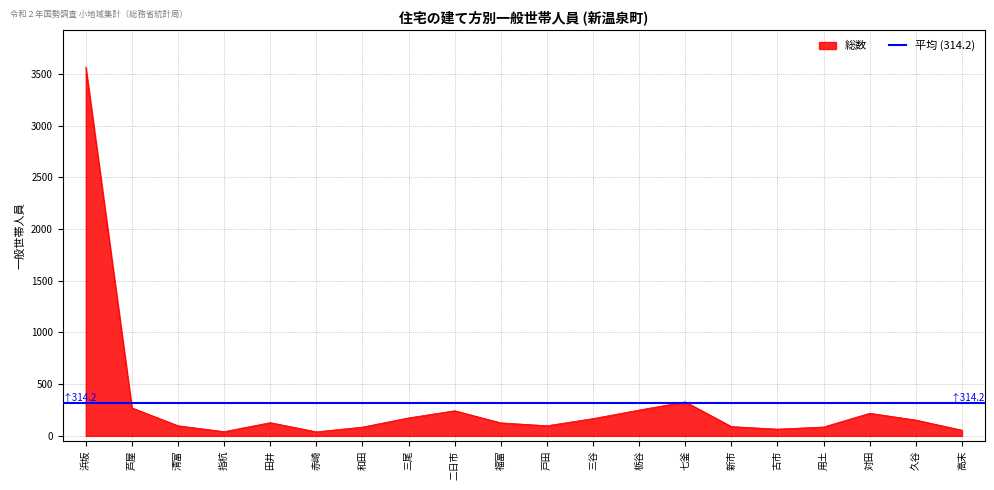

At which label does 総数 reach its peak?

浜坂